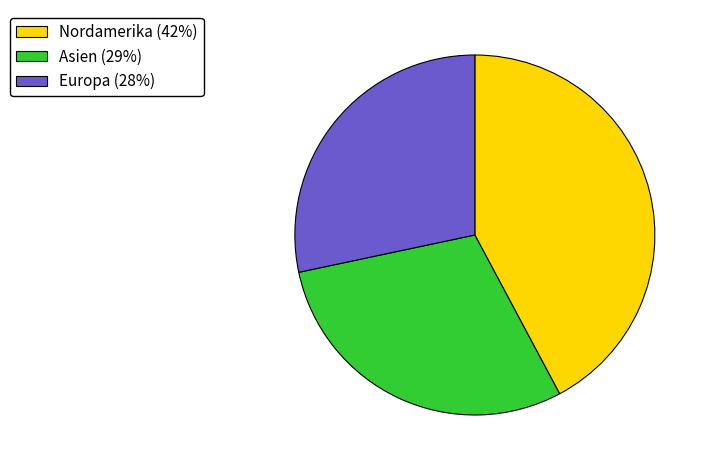

Which slice is the largest?

Nordamerika (42%)